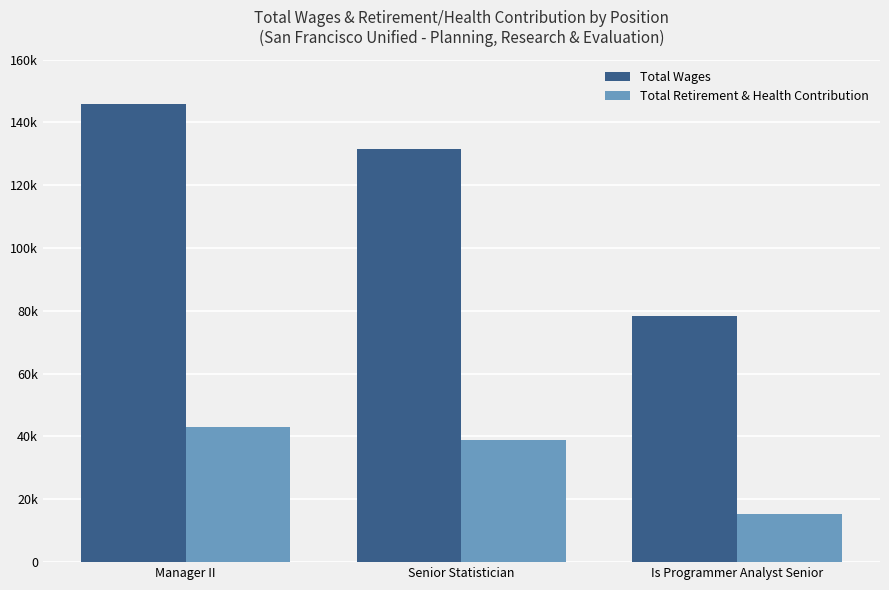

Rank the series at Is Programmer Analyst Senior from lowest to highest value.

Total Retirement & Health Contribution, Total Wages